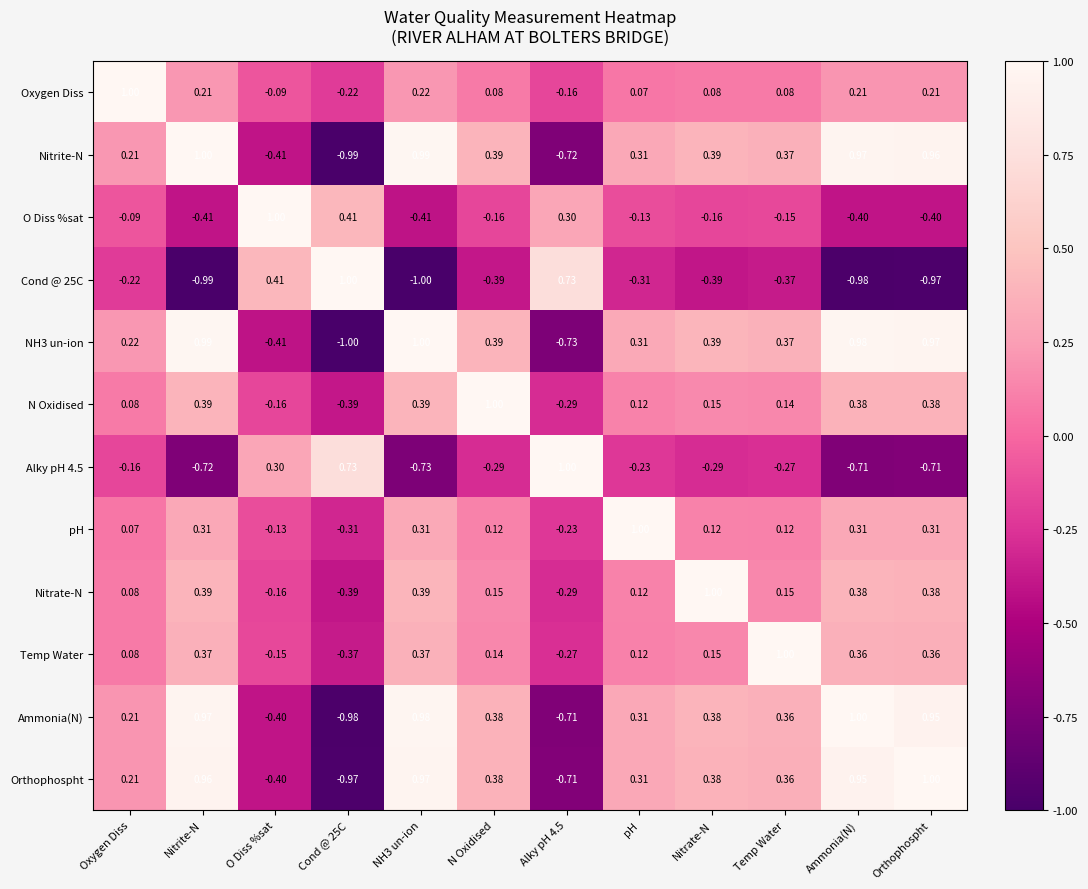

Is the value of Oxygen Diss at Orthophospht greater than the value of NH3 un-ion at N Oxidised?

No